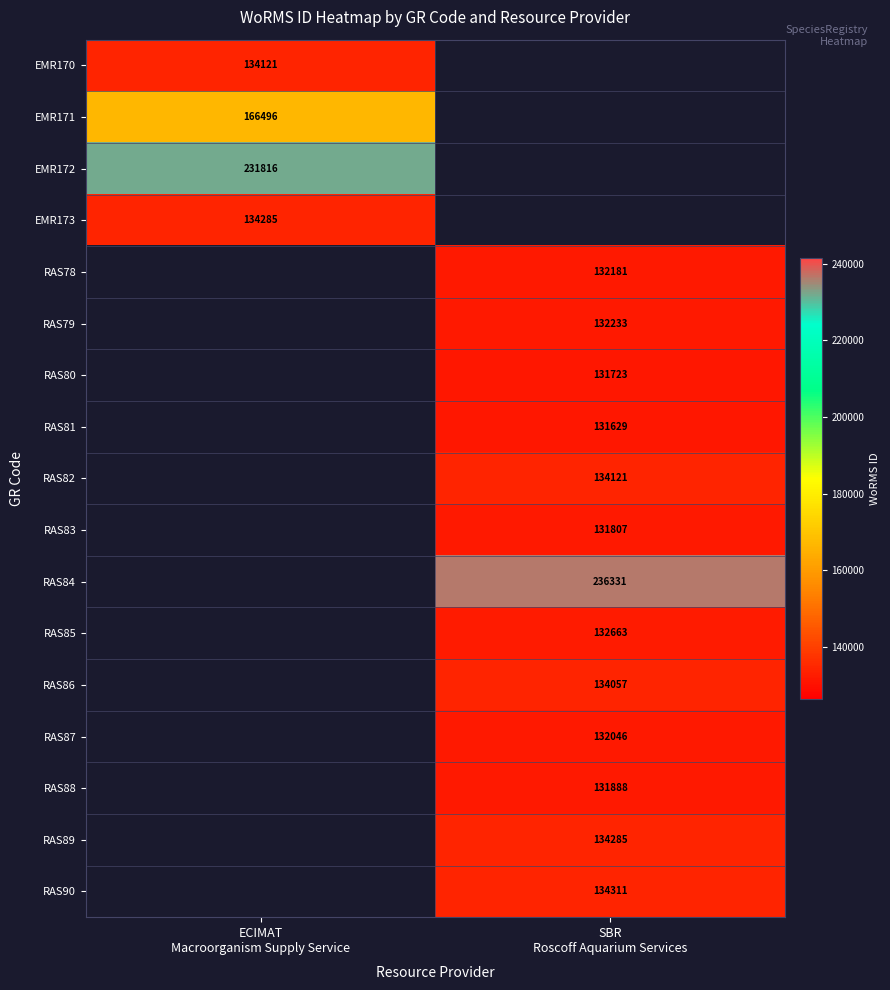

What is the spread (max minus min) of values at ECIMAT
Macroorganism Supply Service?

97695.0